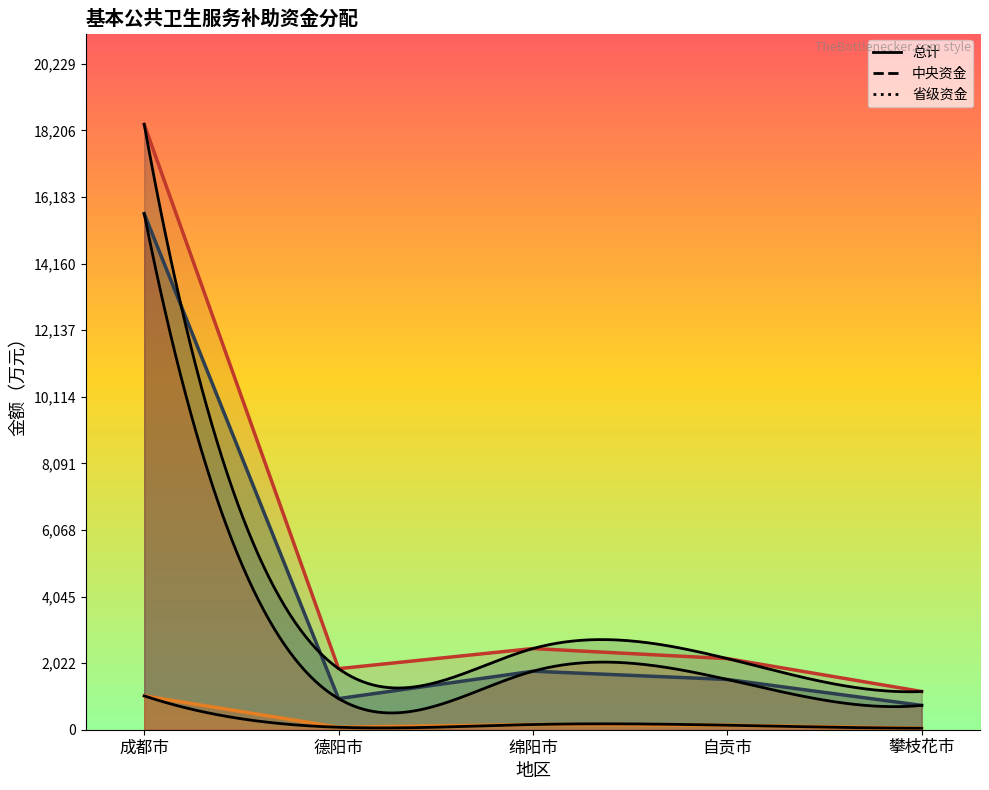

Where does the 中央资金 series first go above 1526?

成都市